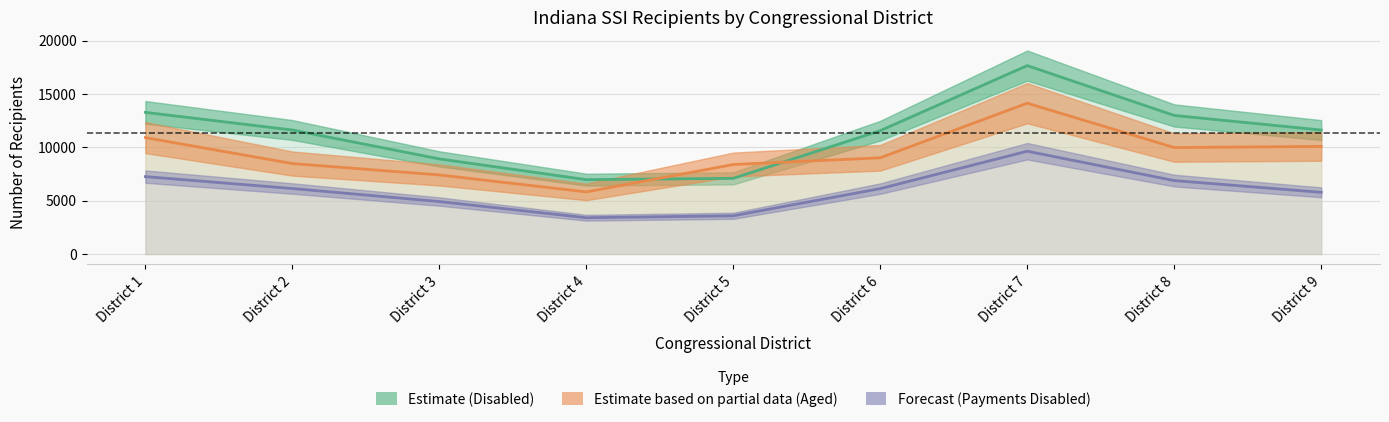

Is it true that Aged equals 5178 at District 1?

False